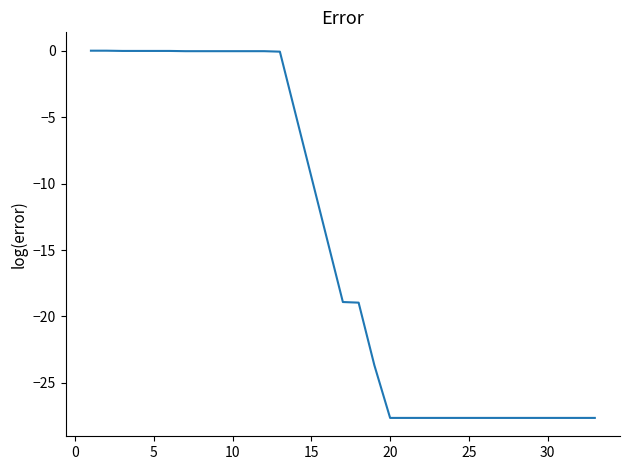

What is the minimum value shown in the chart?

-27.6